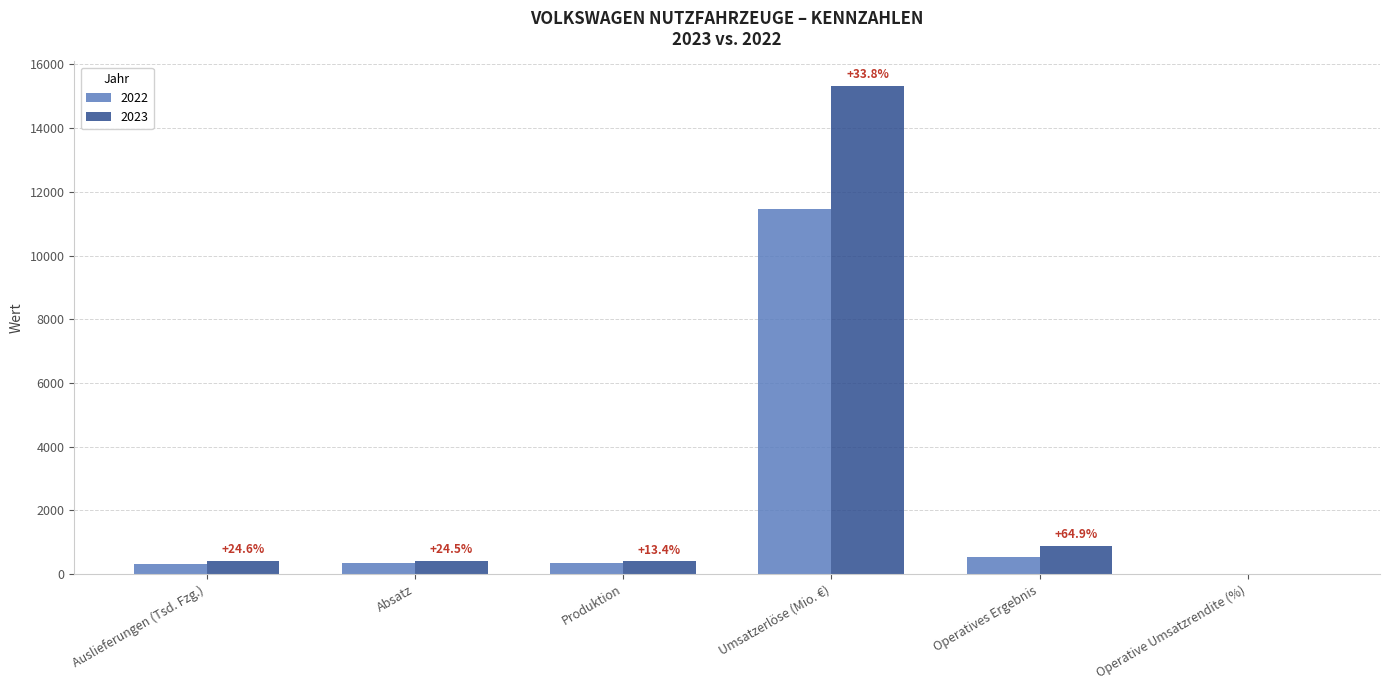

Is it true that 2022 equals 329.0 at Auslieferungen (Tsd. Fzg.)?

True